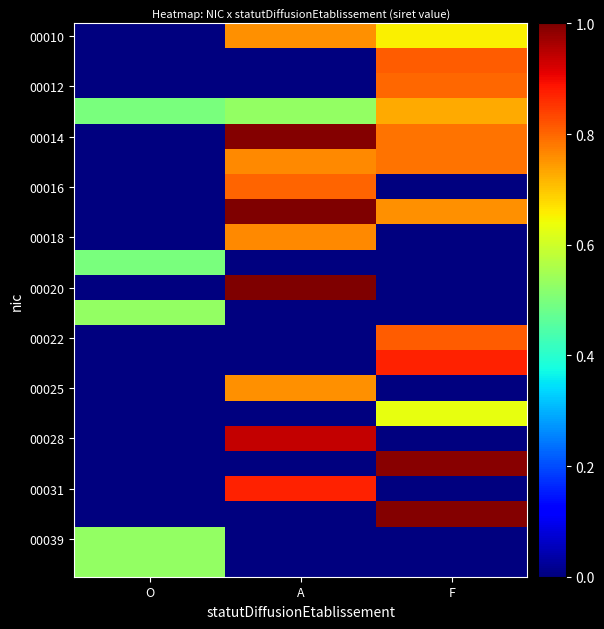

Which series has the largest range (max minus min)?

00020